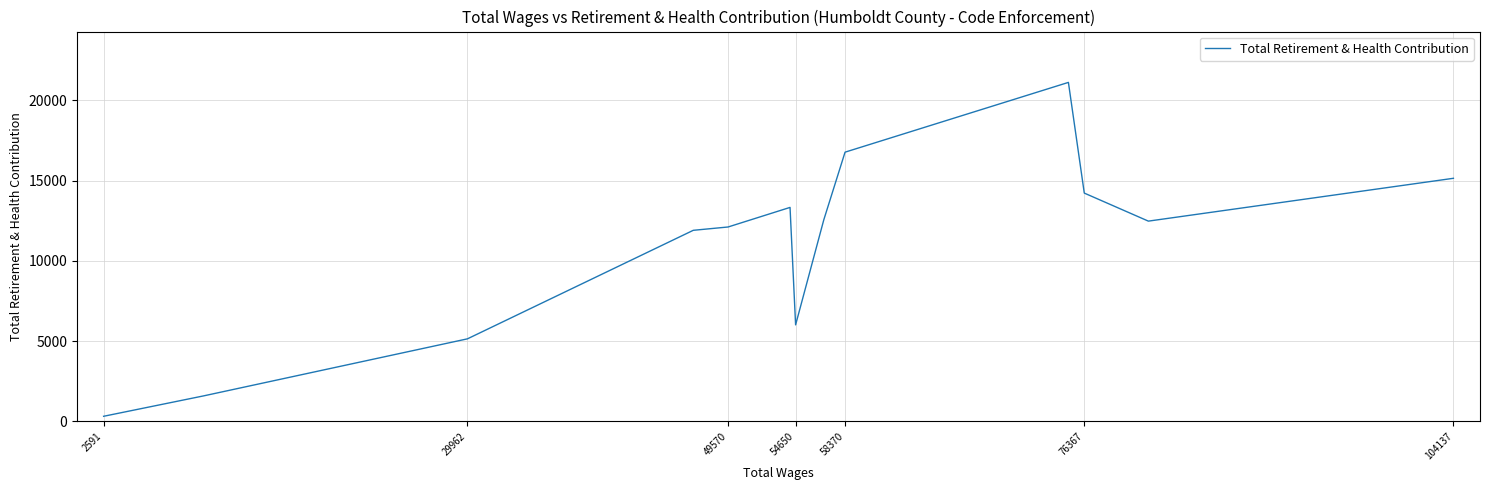

What is the approximate value at 2591?

319